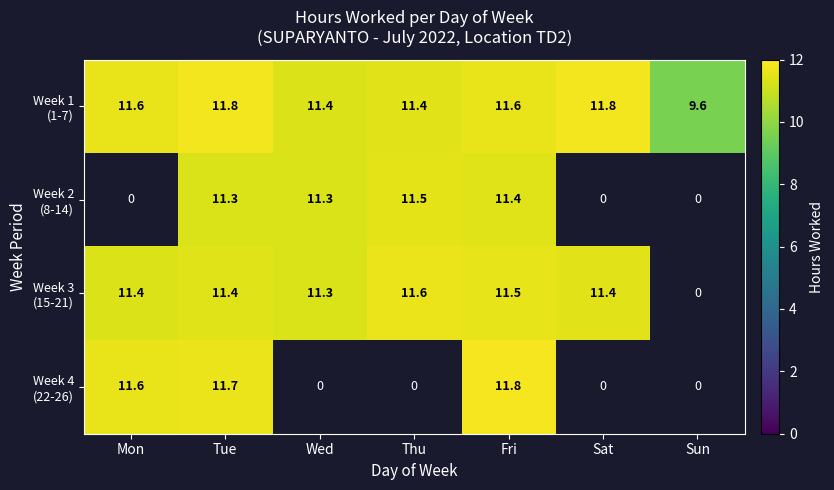

What is the total value across all series at Tue?

46.2